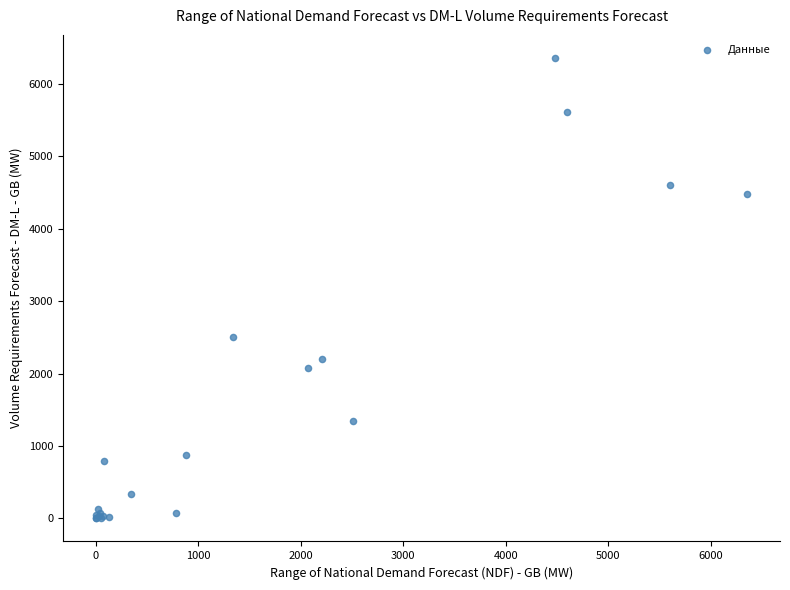

What Y value in the scatter plot is closest to 3178?

2508.0